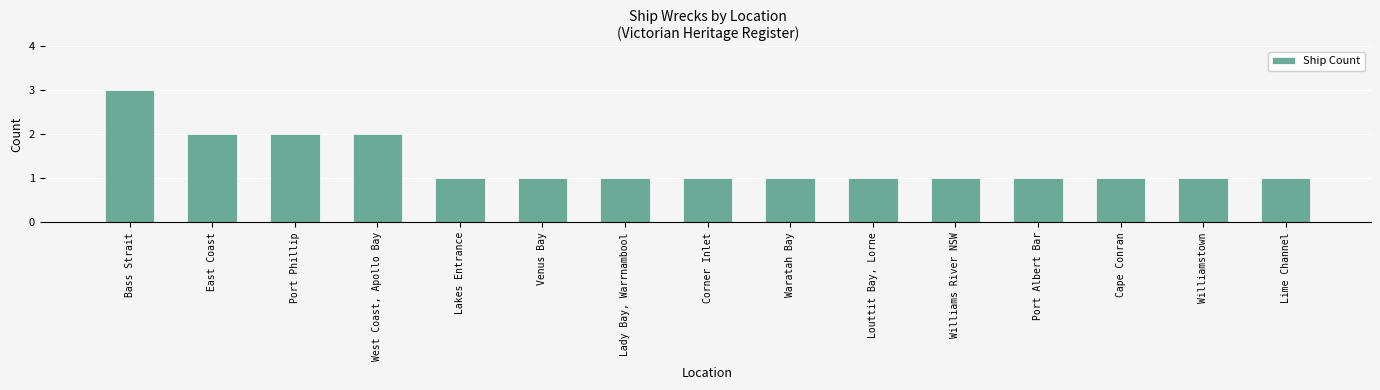

Is it true that the value at Bass Strait is 4?

False